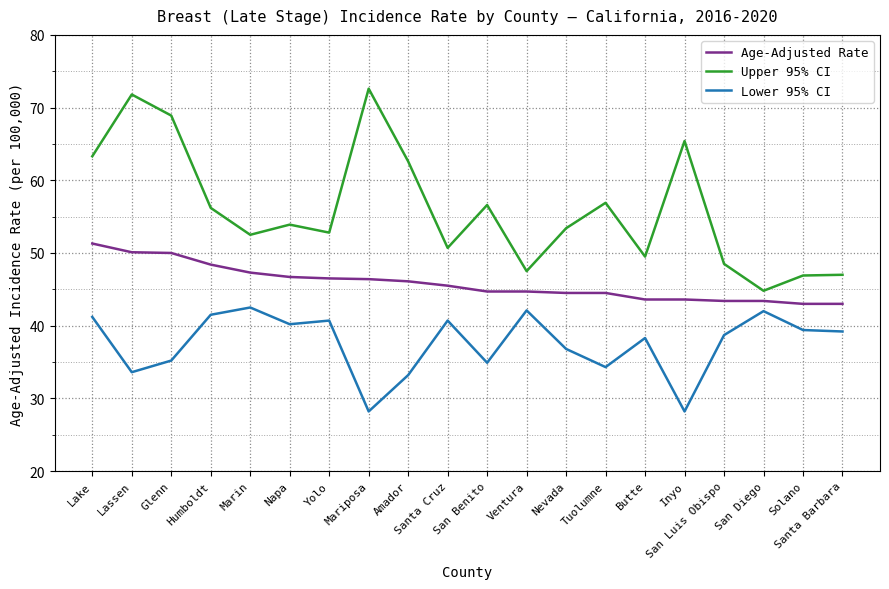

Is this an area chart (filled region under the line)?

No